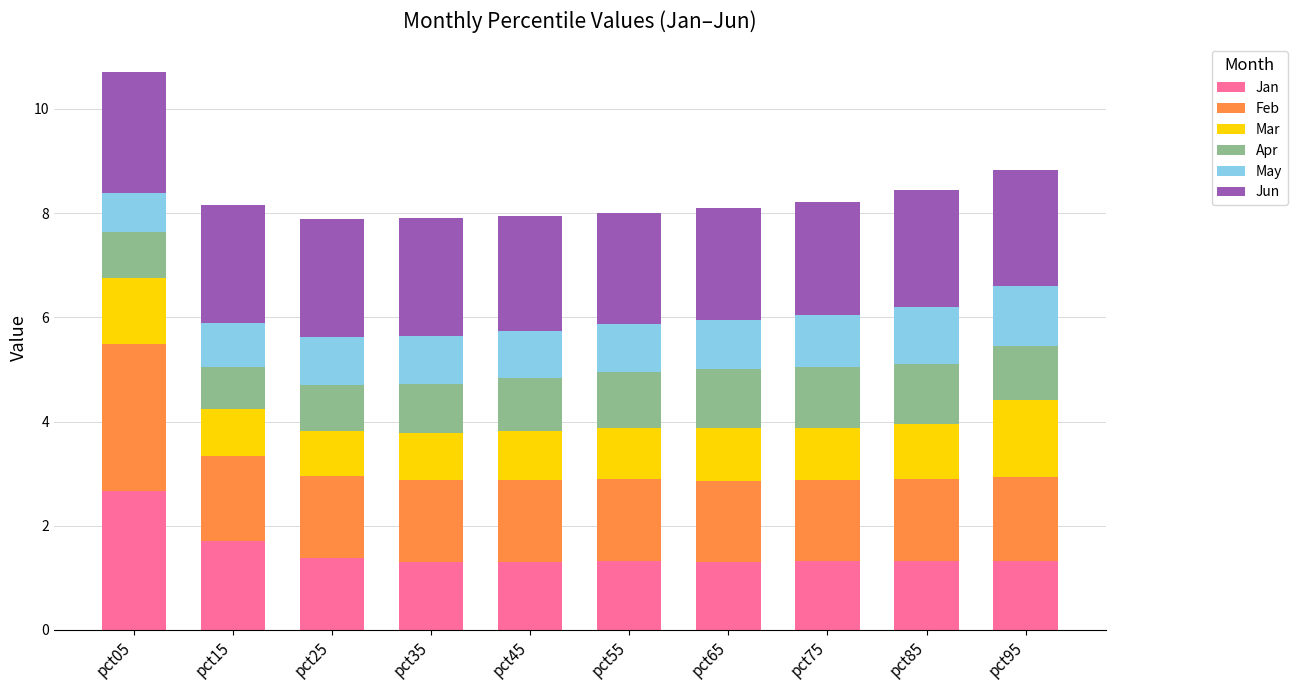

What is the lowest value of the Jan series?

1.3